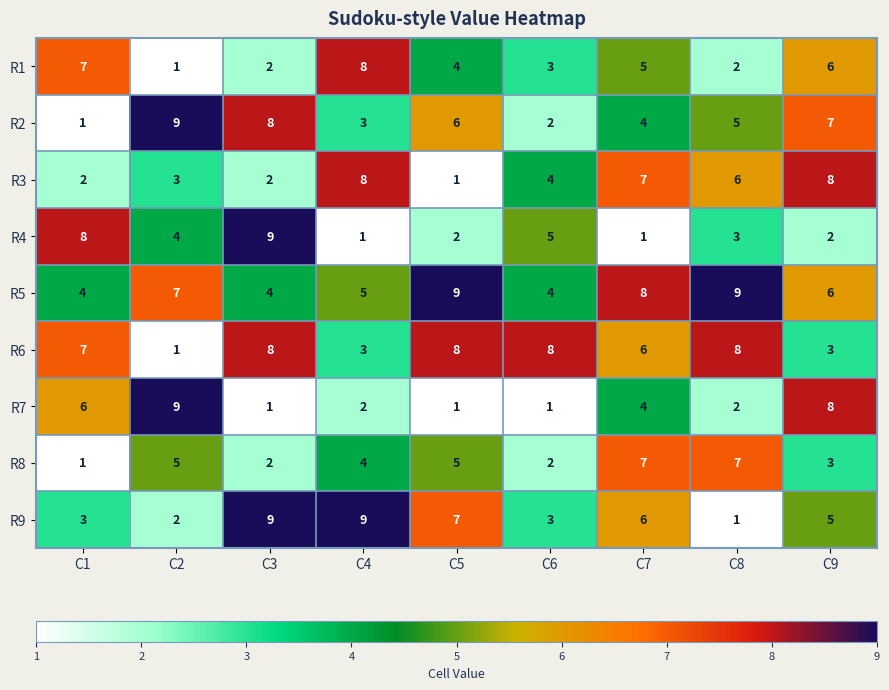

What is the spread (max minus min) of values at C7?

7